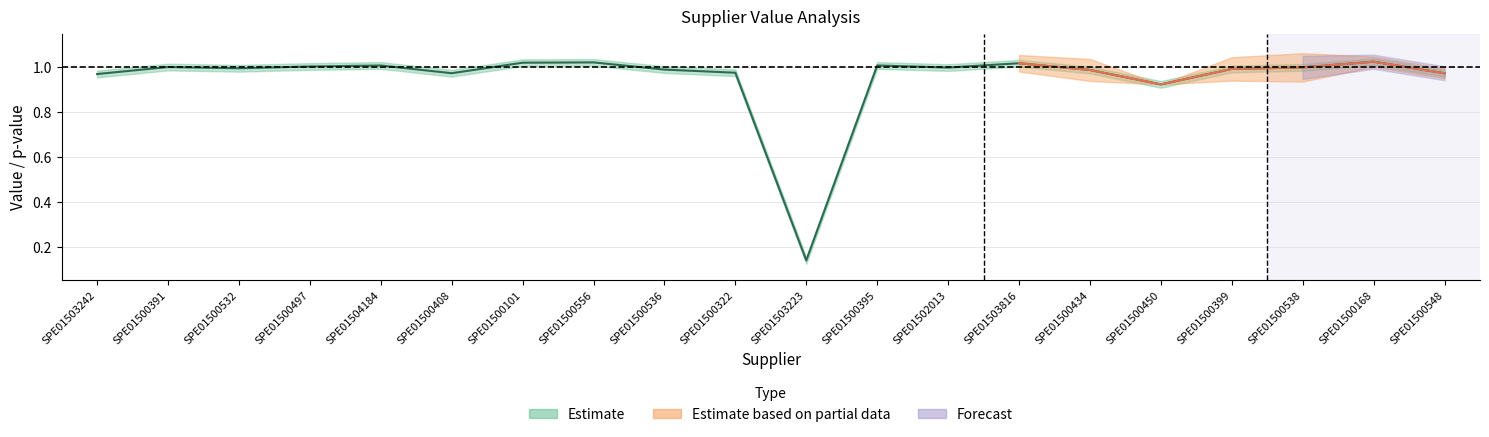

True or false: norm_value and p_value intersect in this chart.

False